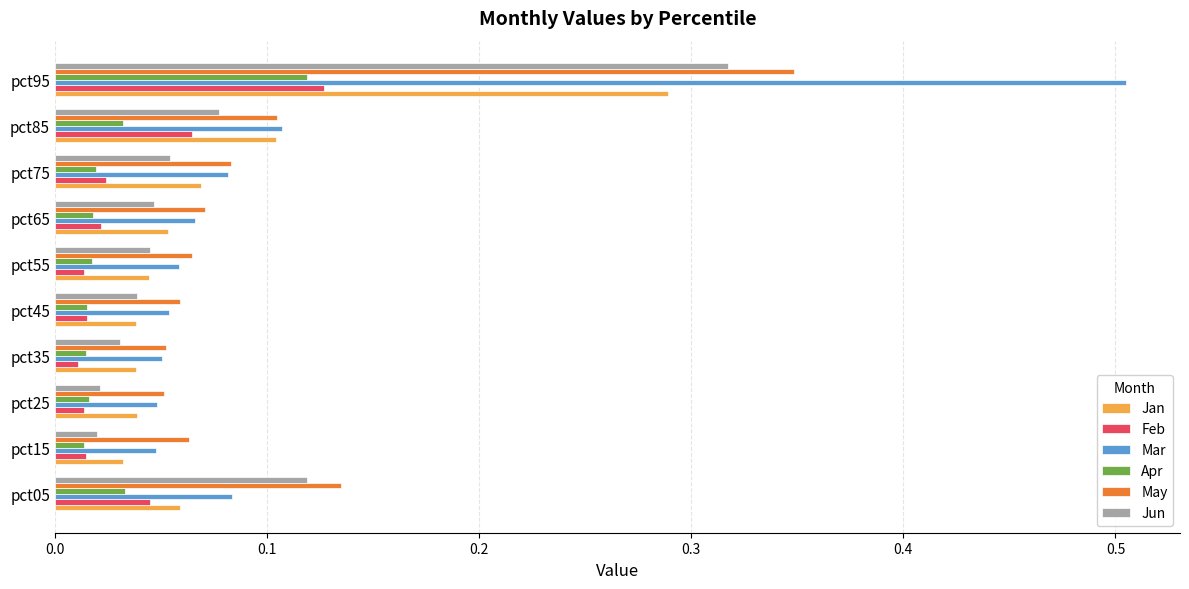

How many May values are between 0 and 1?

10